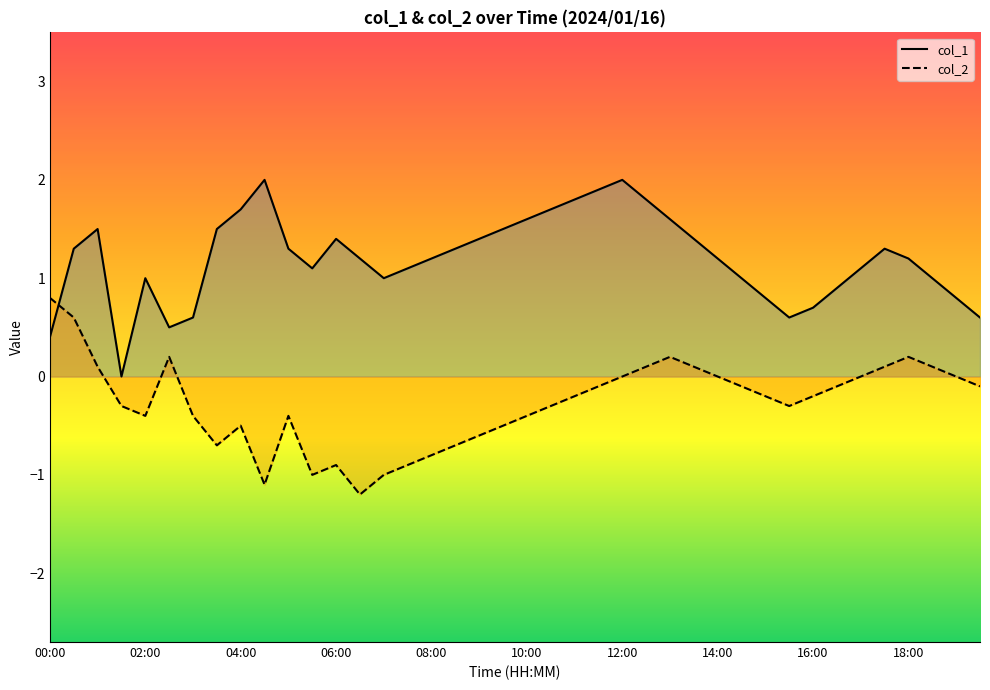

At 35, list the series in order from largest to smallest.

col_1 line, col_2 line